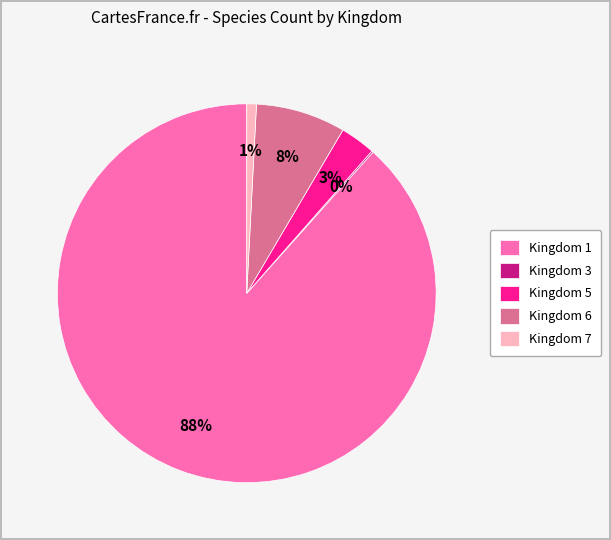

Is the sum of Kingdom 6 and Kingdom 7 greater than half?

No